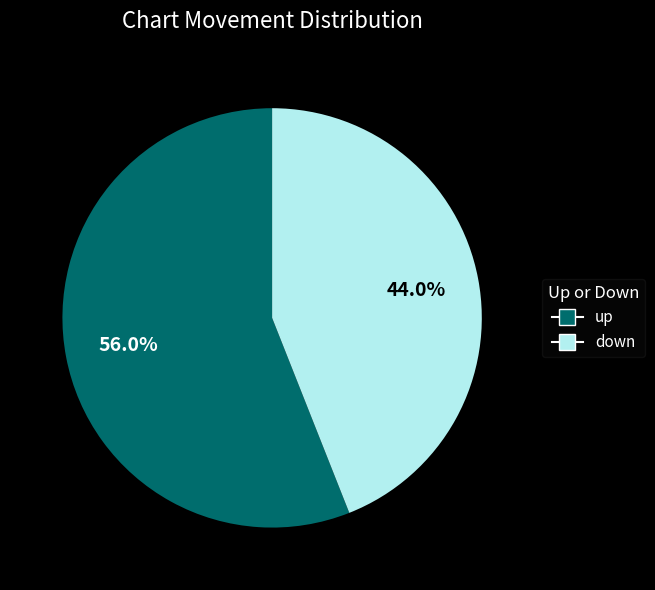

To the nearest percent, what is the average slice percentage?

50%